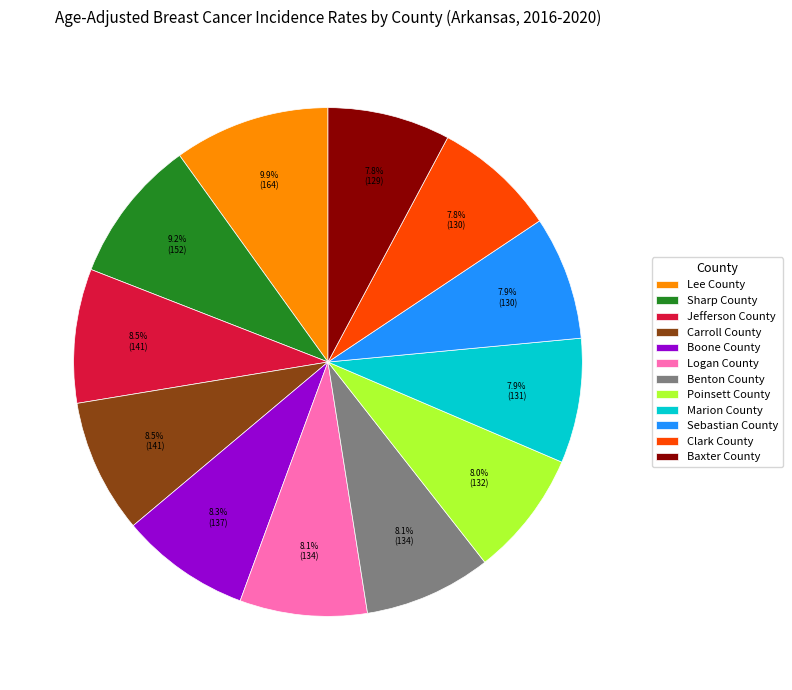

What percentage is the Boone County slice, to the nearest percent?

8%